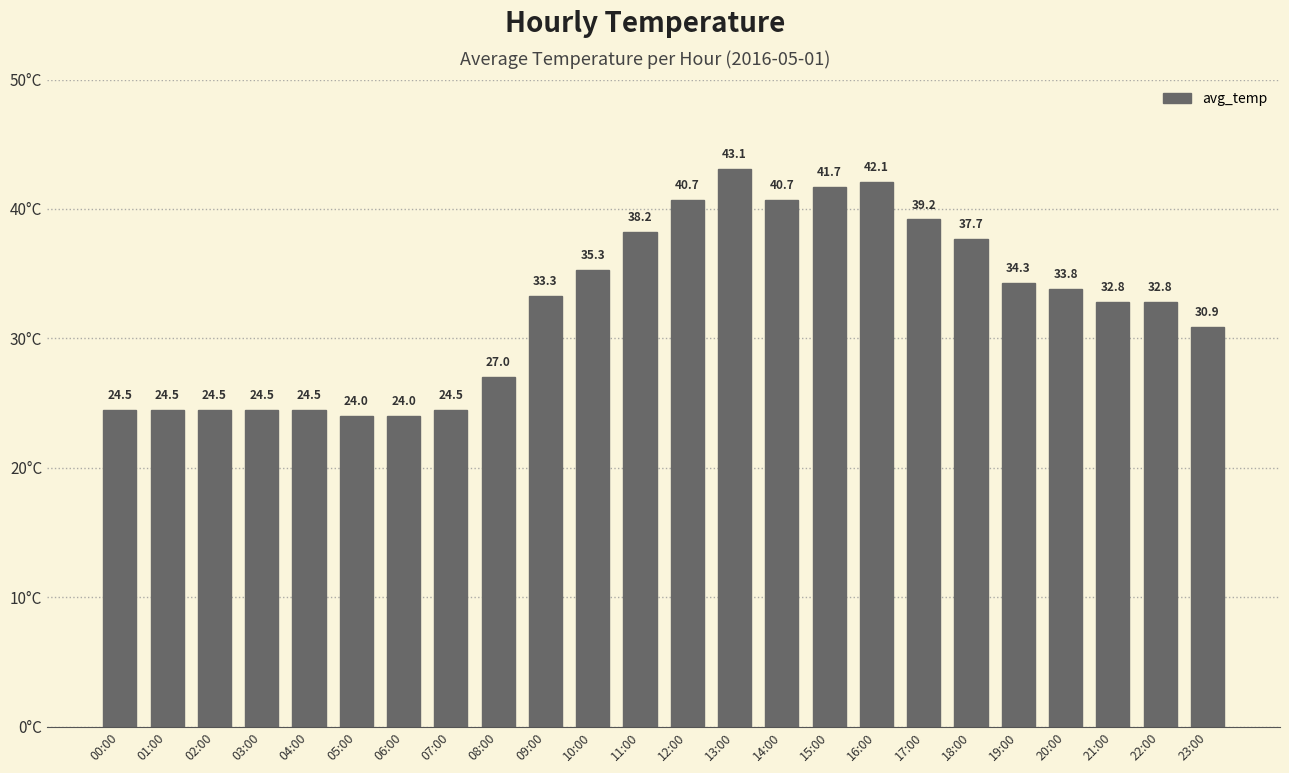

What is the maximum value shown in the chart?

43.1